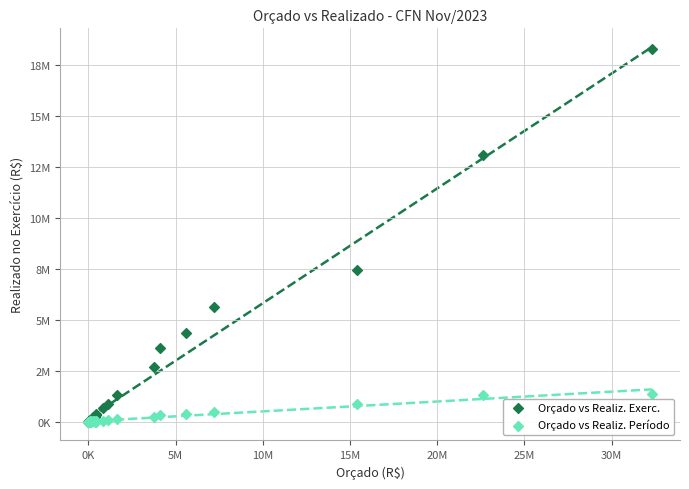

Which series reaches the maximum Y coordinate?

Orçado vs Realiz. Exerc.